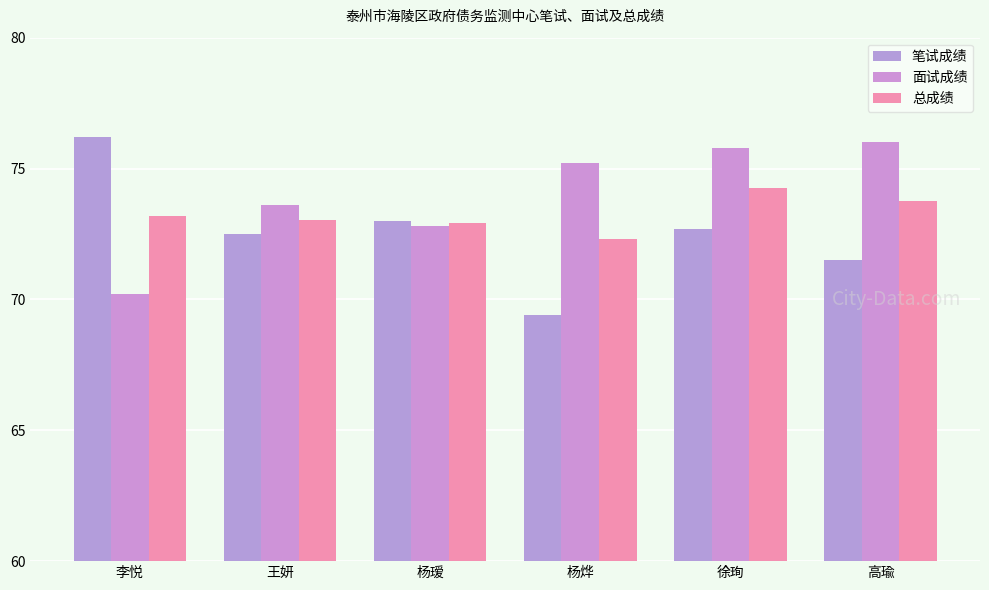

What is the average value of the 面试成绩 series?

73.9